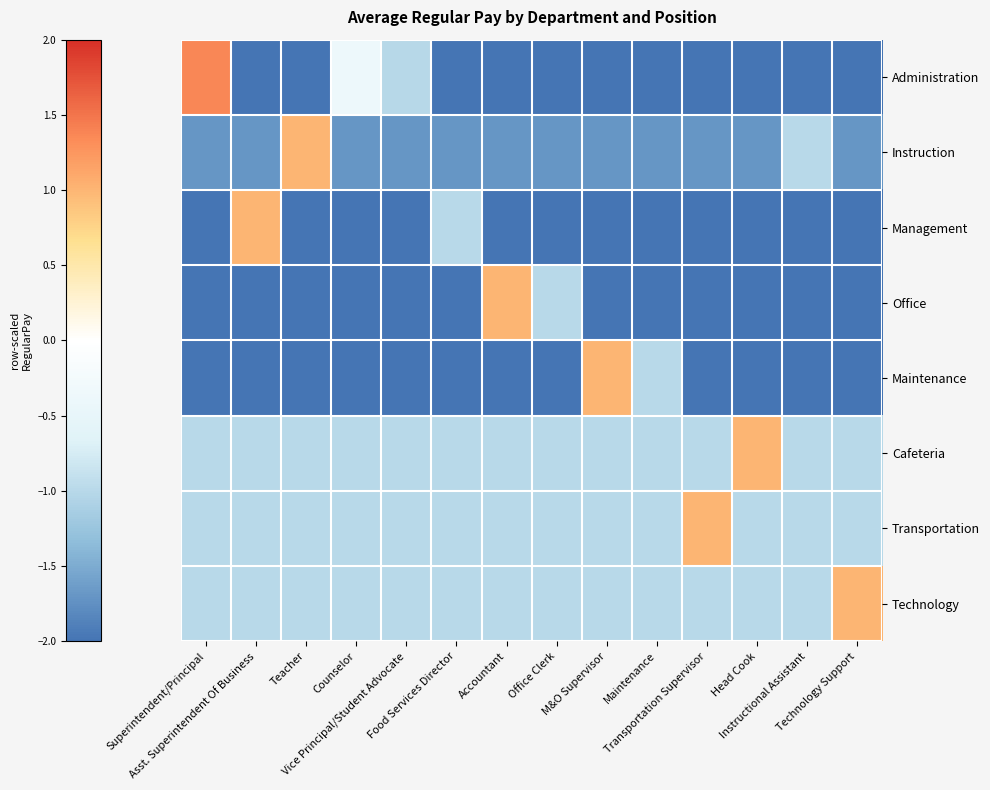

Which category has the highest value across all series?

Superintendent/Principal